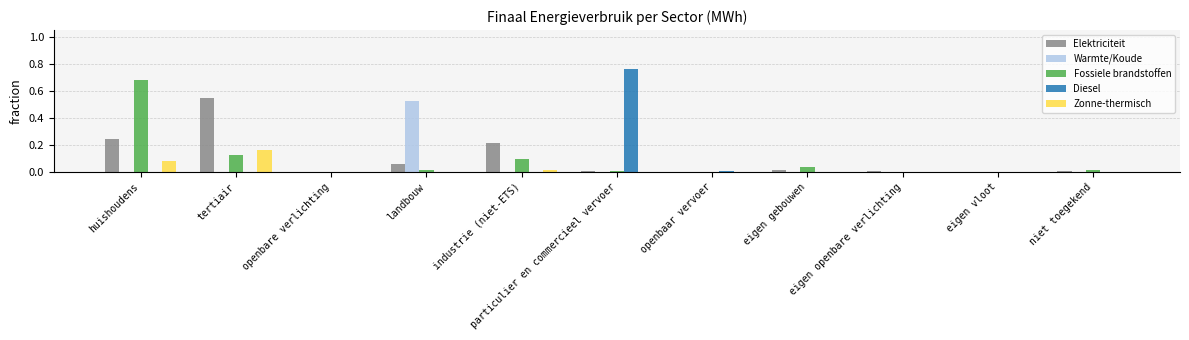

What is the sum of all Elektriciteit values?

1.1